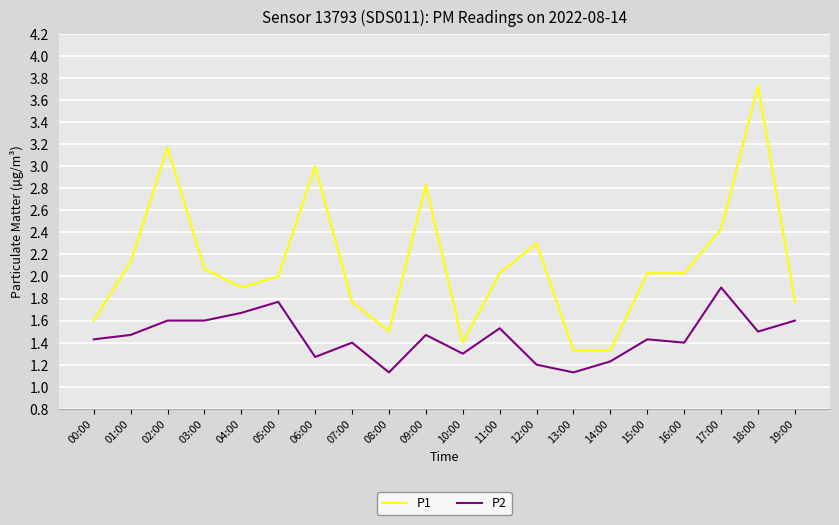

True or false: P1 and P2 cross at least once.

False